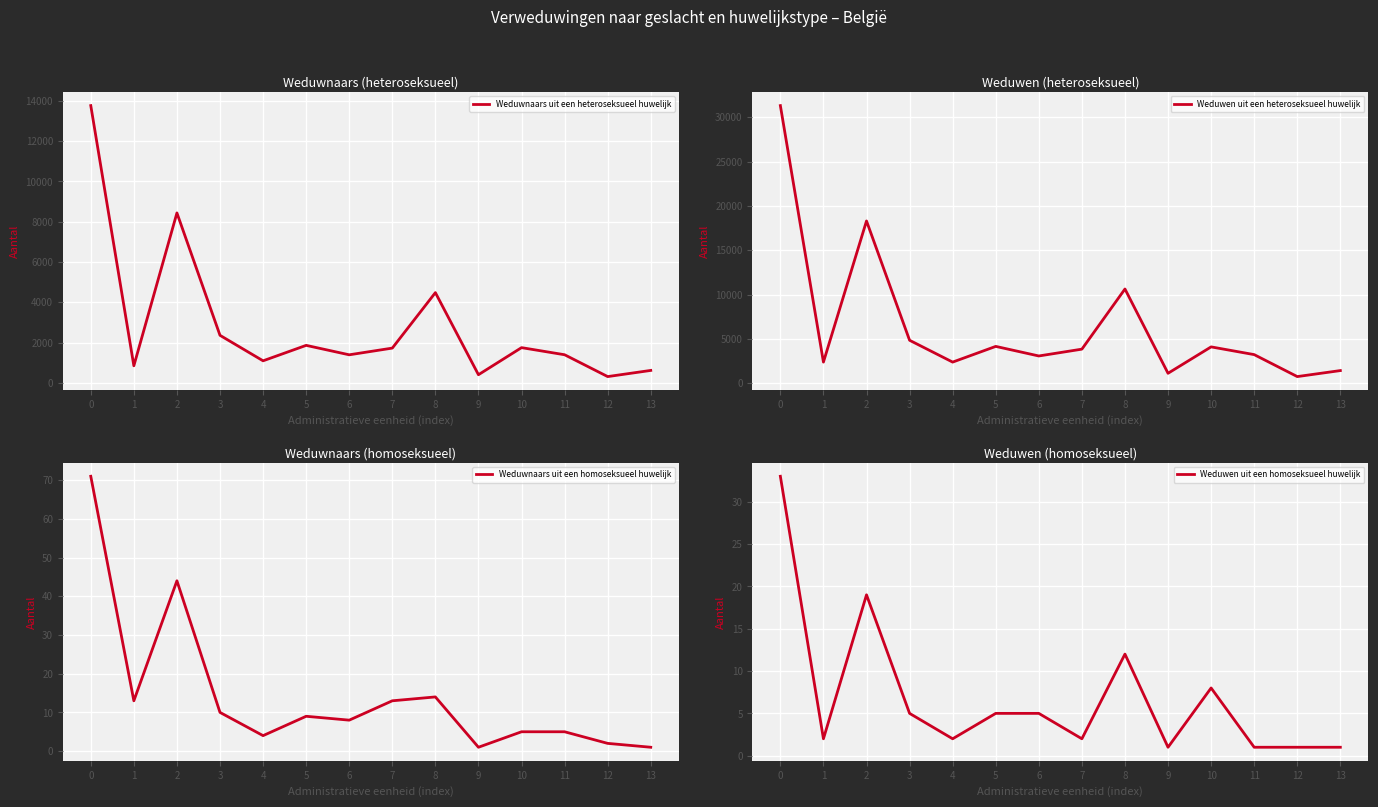

After their last crossing, which series has the higher values: Weduwen uit een homoseksueel huwelijk or Weduwnaars uit een homoseksueel huwelijk?

Weduwnaars uit een homoseksueel huwelijk